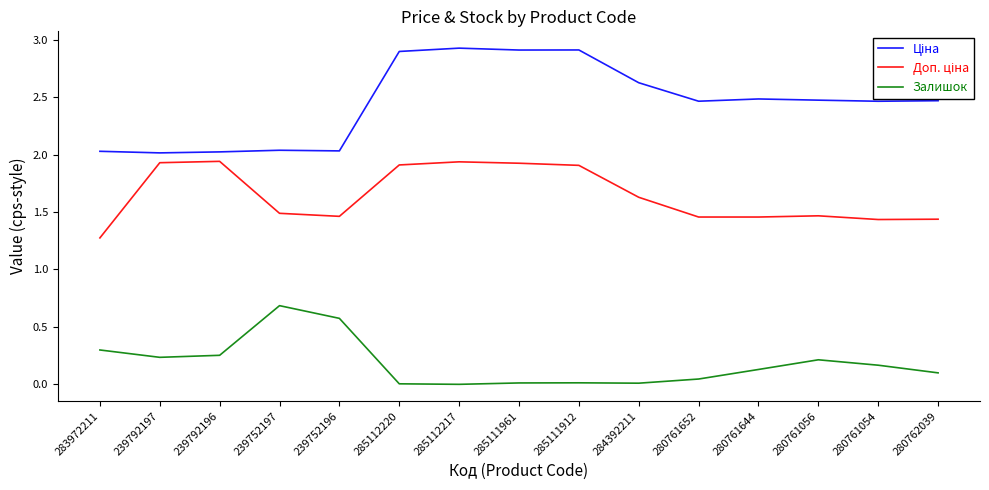

What is the value of the Залишок point at the 1st from the left?

0.3